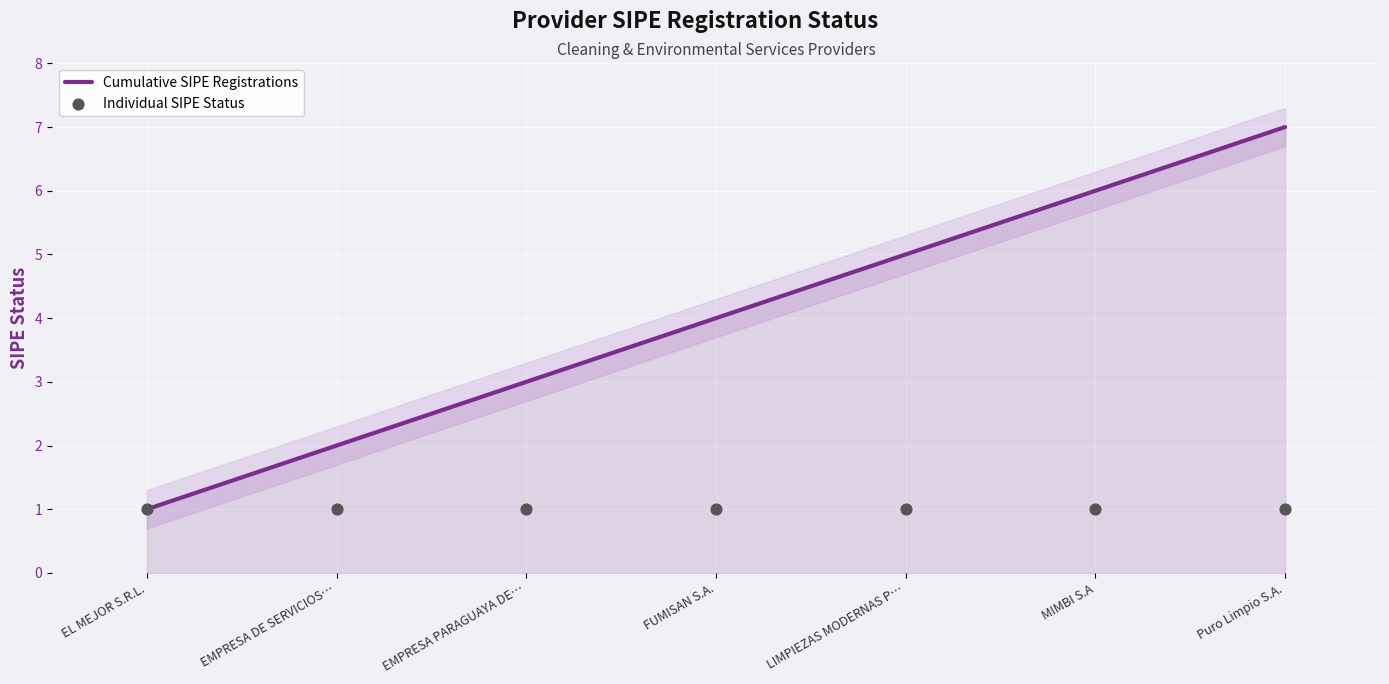

What is the total value across all series at FUMISAN S.A.?

5